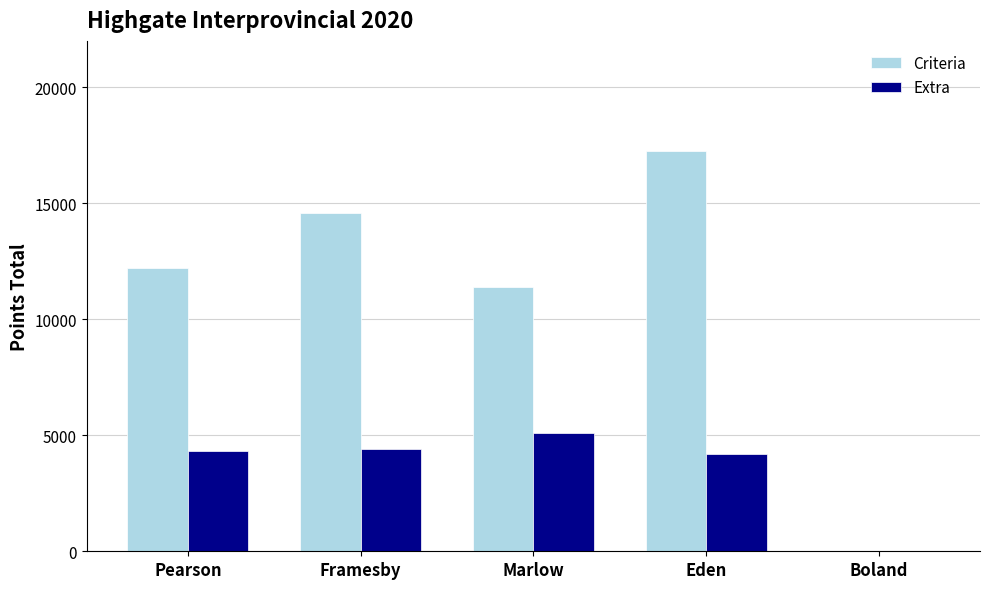

Reading left to right, extract all data points from this chart.

Criteria: Pearson=12209	Framesby=14594	Marlow=11409	Eden=17234	Boland=0
Extra: Pearson=4325	Framesby=4413	Marlow=5083	Eden=4187	Boland=0